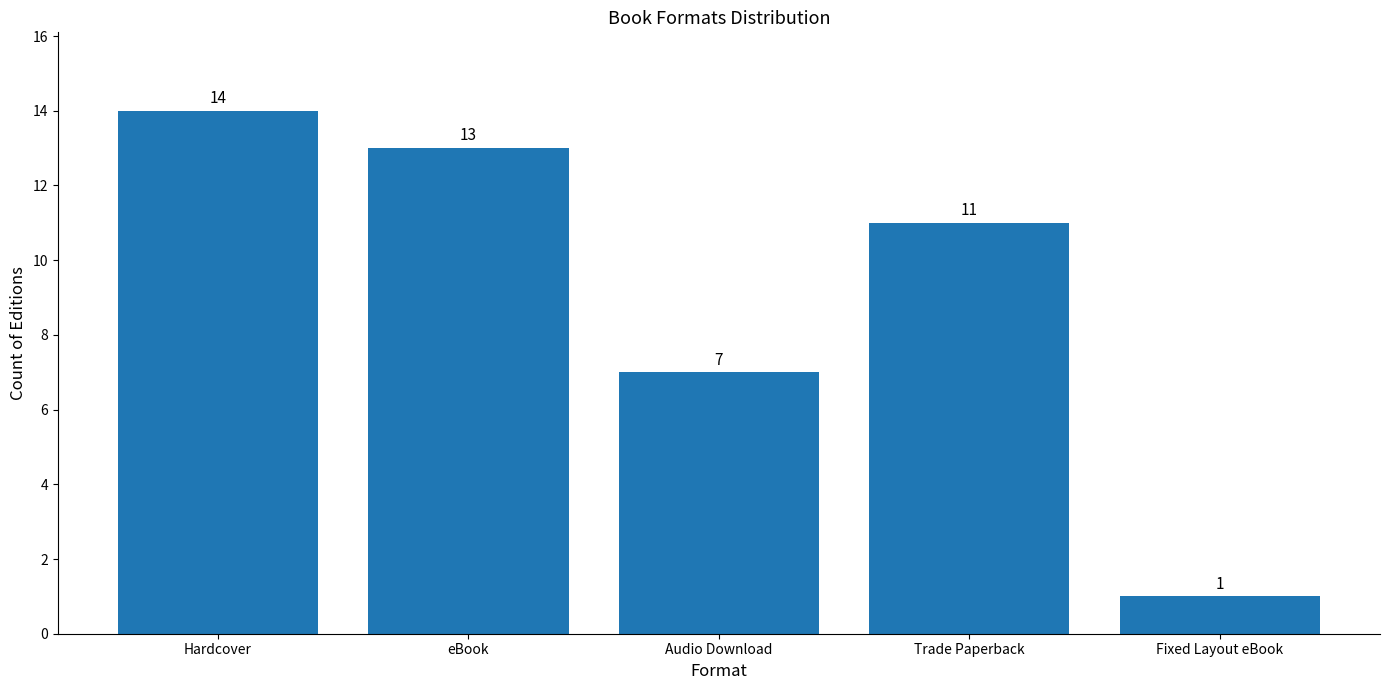

What is the sum of the values at Trade Paperback and Audio Download?

18